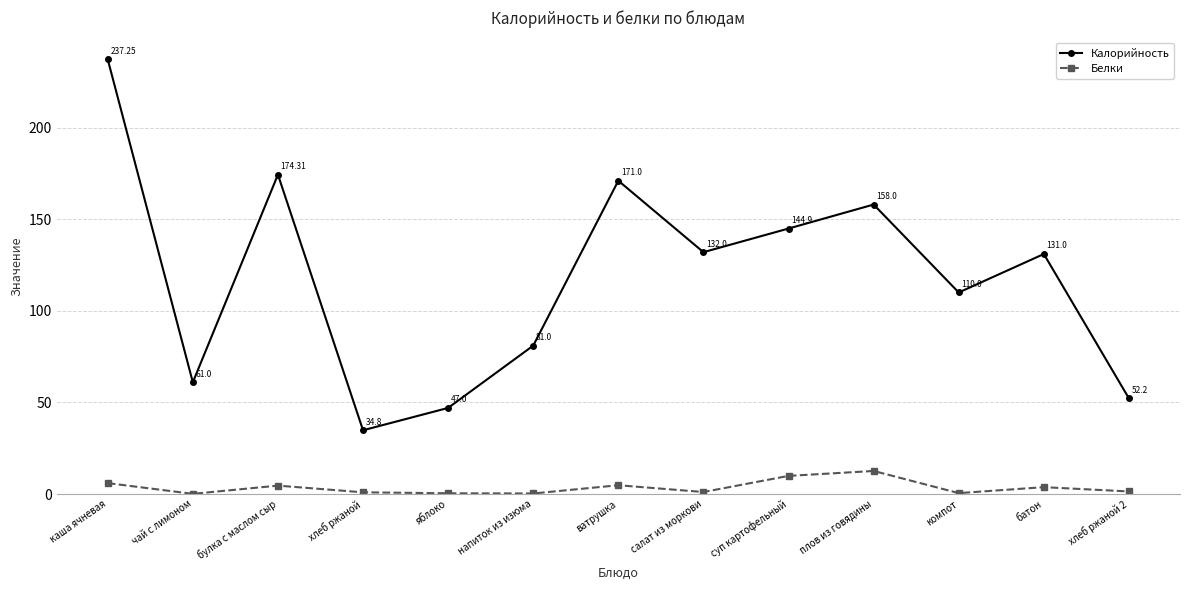

What is the difference between the Белки values at плов из говядины and салат из моркови?

11.5